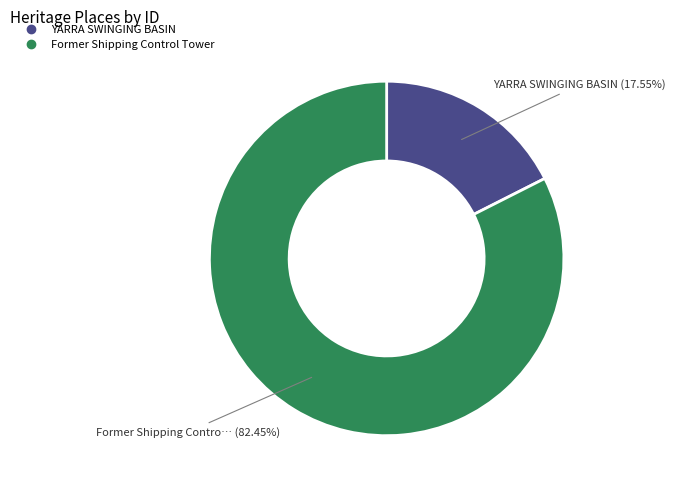

How much of the chart is everything except YARRA SWINGING BASIN?

82.5%